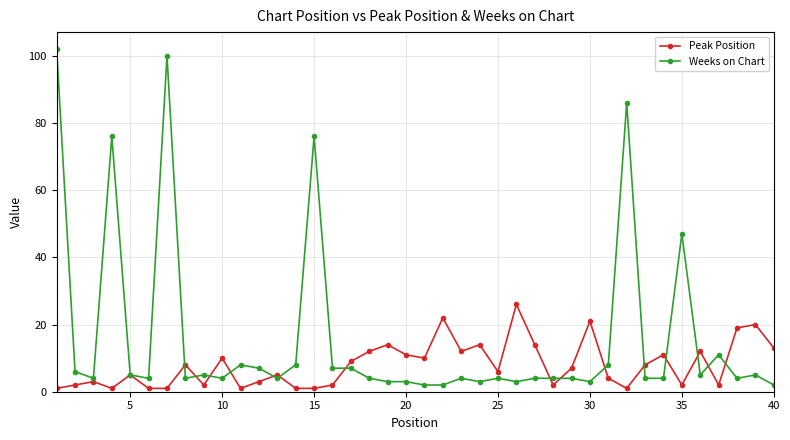

At how many categories does at least one series exceed 55?

5